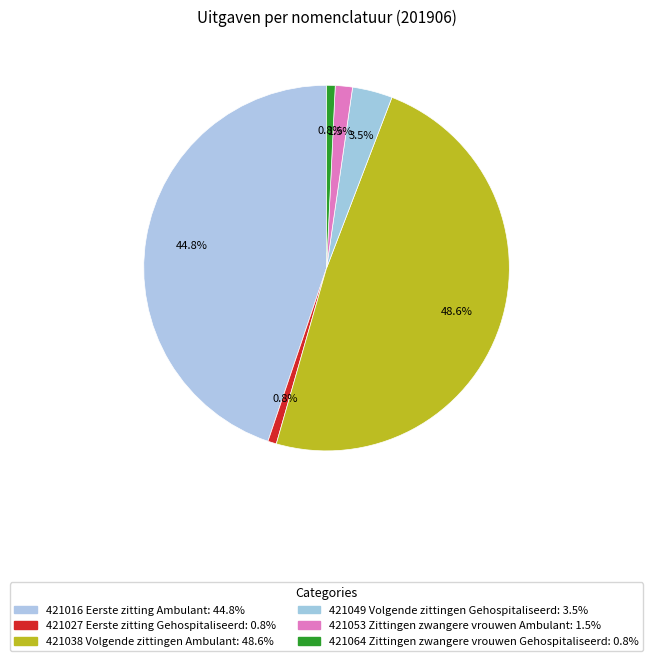

Is there any slice that represents more than half of the pie?

No